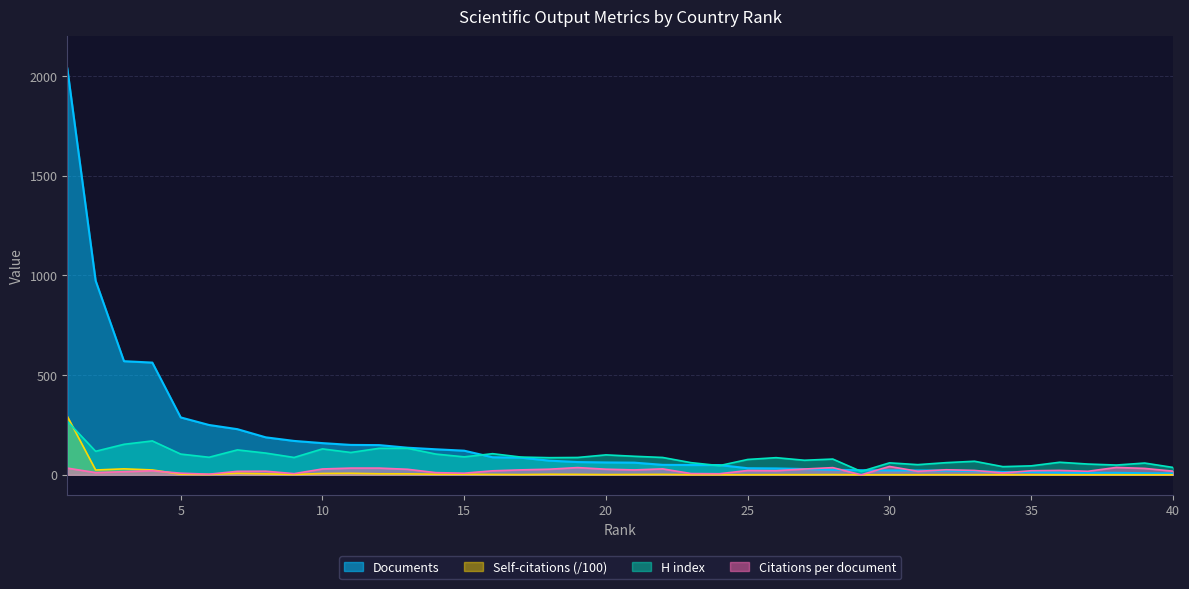

Is it true that Documents equals 126.8 at 16?

False